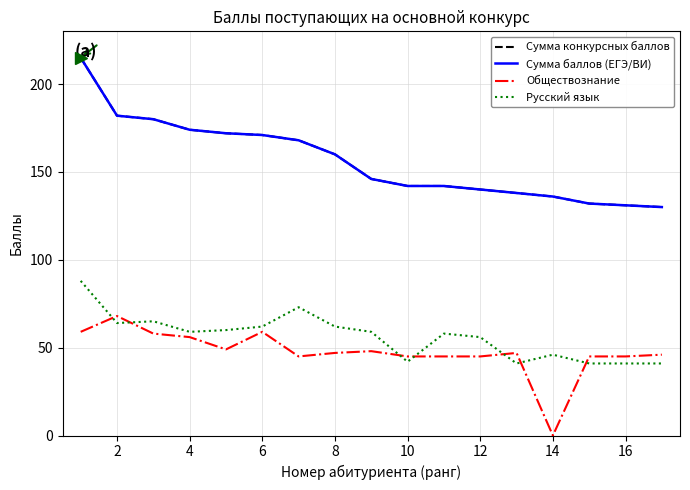

Does the chart display data point markers on the line(s)?

No